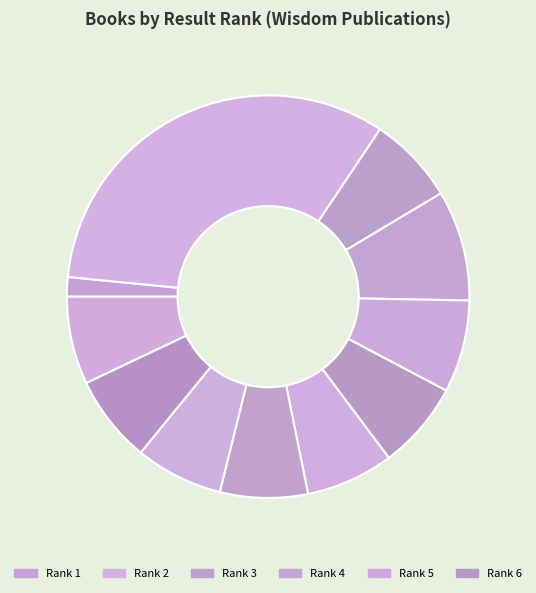

What is the smallest slice in the pie chart?

1